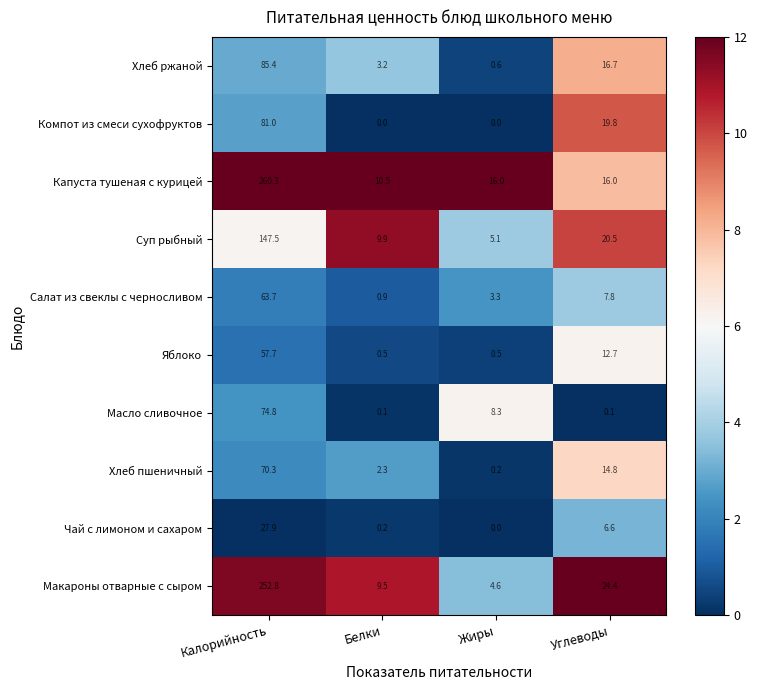

What is the difference between the maximum and minimum values in the Капуста тушеная с курицей series?

249.8